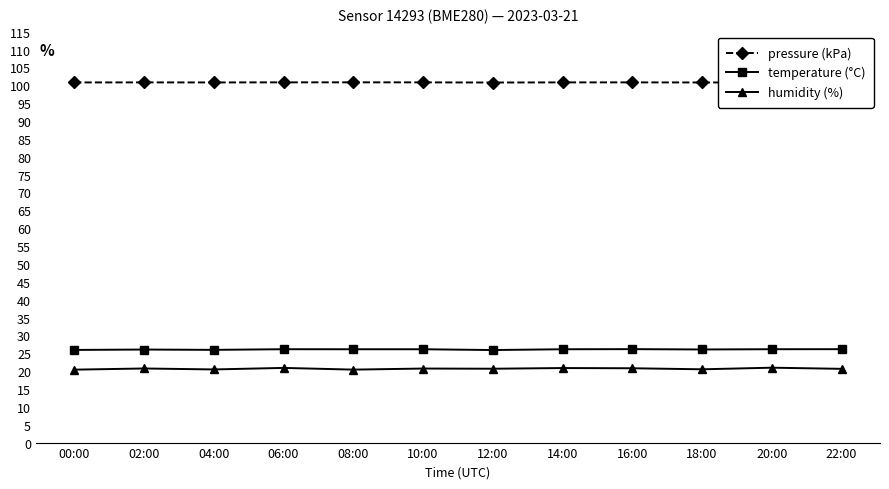

What is the sum of all pressure (kPa) values?

1209.6